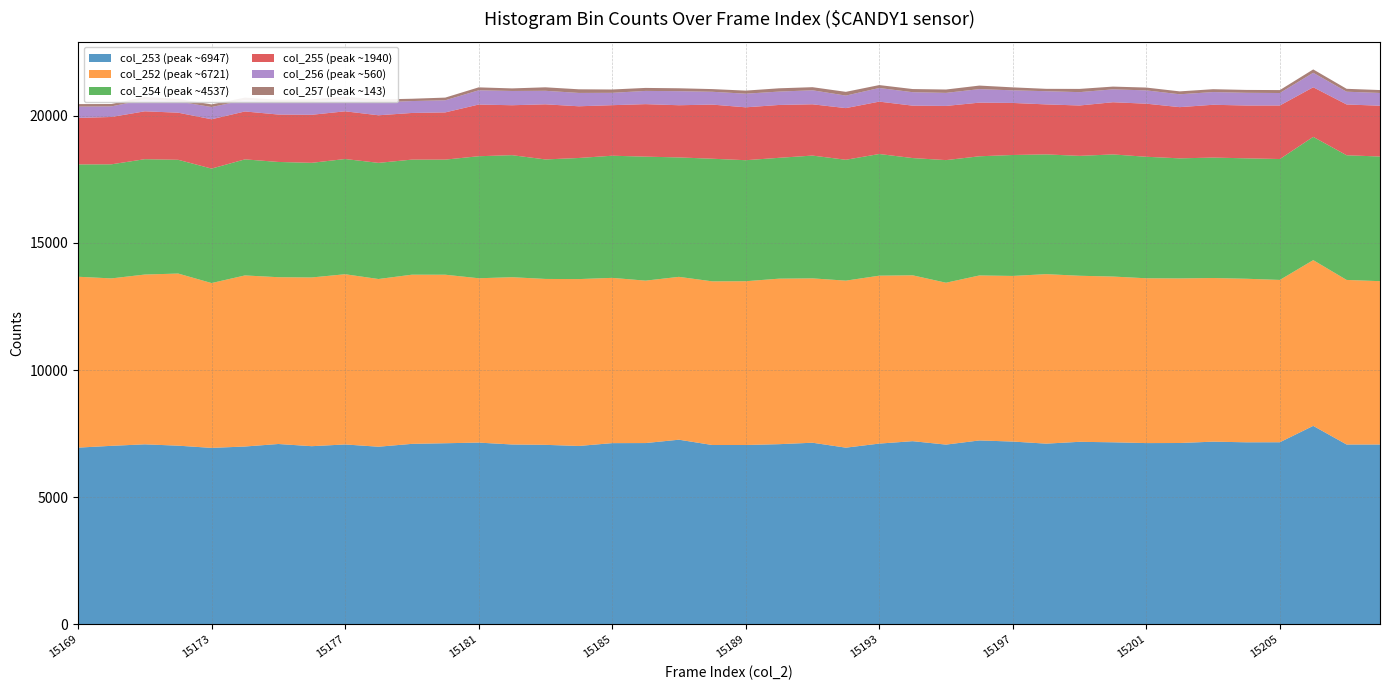

Reading right to left, what are all the values shown in this chart?

col_253 (peak ~6947): 7070	7070	7803	7159	7157	7182	7129	7126	7157	7176	7104	7186	7230	7066	7201	7106	6946	7140	7083	7050	7050	7259	7127	7124	7013	7057	7071	7145	7120	7095	6983	7072	7004	7090	6991	6937	7024	7077	7018	6947
col_252 (peak ~6721): 6424	6473	6519	6384	6432	6436	6473	6482	6519	6531	6667	6514	6489	6367	6524	6604	6569	6464	6510	6442	6437	6405	6388	6500	6563	6525	6579	6464	6628	6654	6596	6695	6636	6560	6729	6483	6770	6678	6585	6721
col_254 (peak ~4537): 4903	4903	4848	4755	4737	4737	4723	4779	4803	4716	4709	4757	4687	4823	4611	4786	4754	4830	4753	4760	4823	4697	4877	4804	4763	4700	4800	4799	4527	4526	4568	4532	4509	4533	4565	4502	4474	4537	4487	4418
col_255 (peak ~1940): 1998	1998	1951	2106	2077	2077	2014	2088	2053	1981	1967	2047	2110	2131	2062	2060	2032	2017	2079	2080	2129	2053	2065	1988	2034	2168	1964	2033	1857	1835	1872	1876	1889	1865	1884	1940	1853	1883	1862	1829
col_256 (peak ~560): 502	502	569	491	500	500	506	523	507	525	519	496	532	513	529	536	492	551	526	536	504	553	520	486	525	532	561	560	477	468	505	460	500	473	448	482	439	459	417	445
col_257 (peak ~143): 114	114	133	115	113	113	114	111	108	127	93	117	139	132	124	115	148	122	129	121	106	114	118	131	143	137	101	116	105	91	117	114	107	108	96	103	101	107	93	99